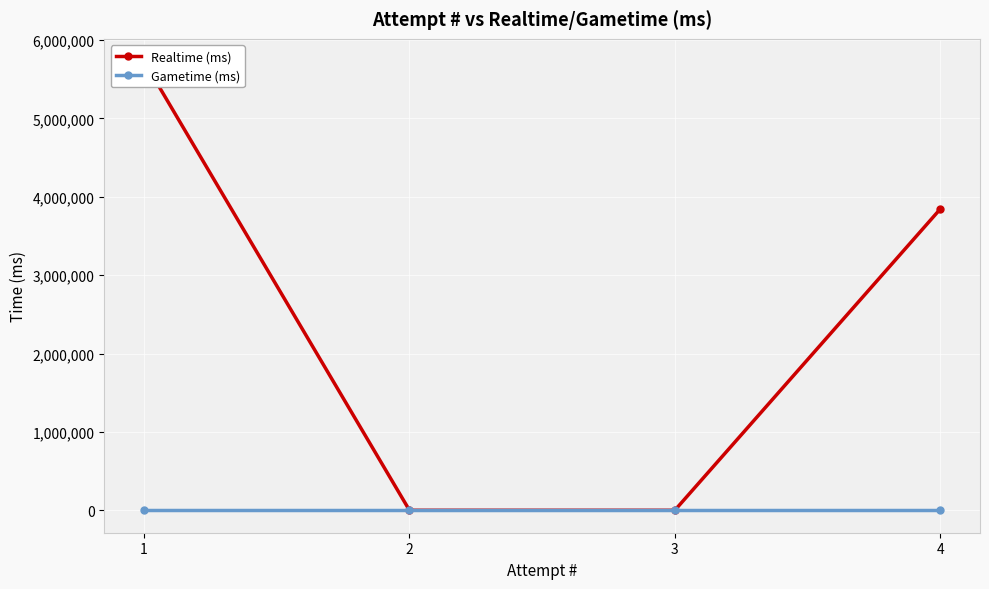

What are all the series names shown in the legend?

Realtime (ms), Gametime (ms)